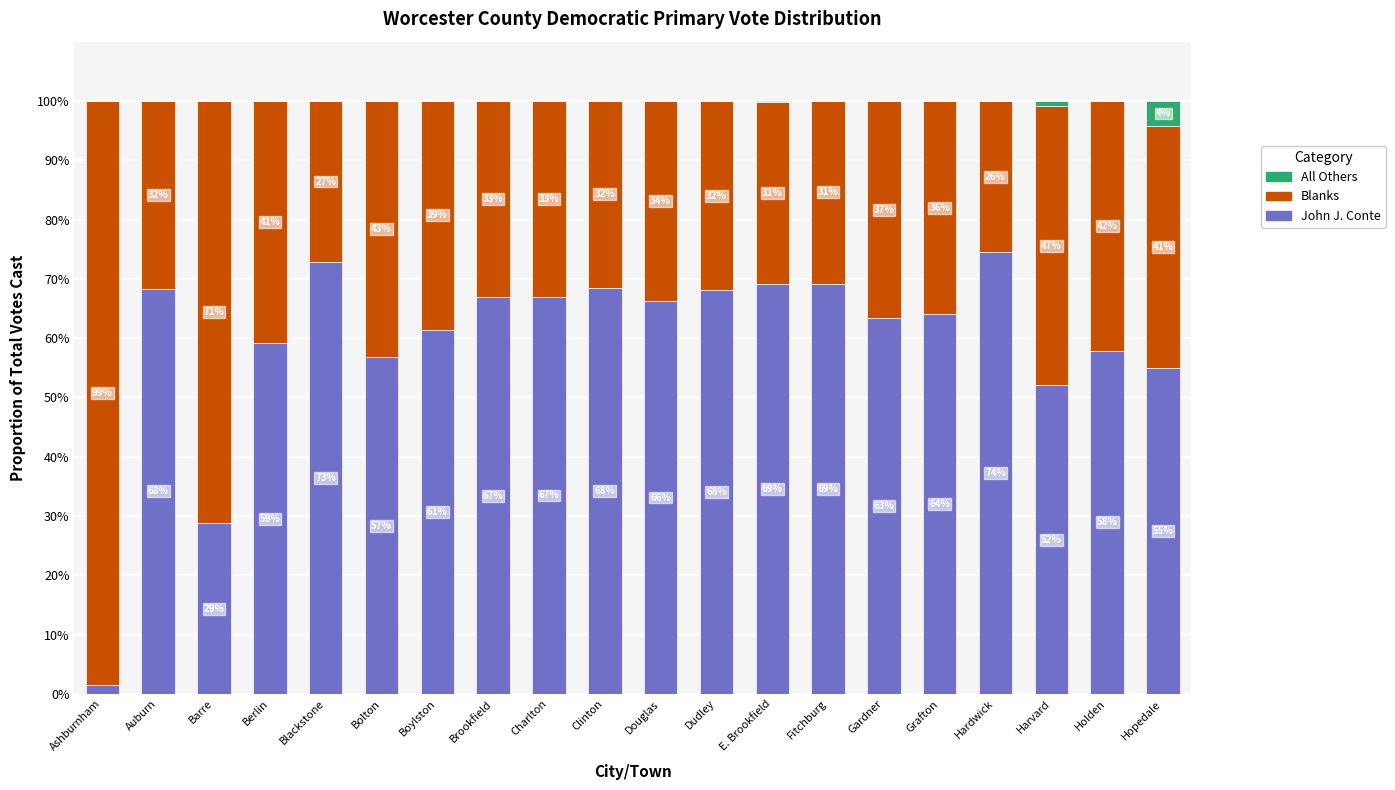

The value of John J. Conte at Barre is 28.8. True or false?

True